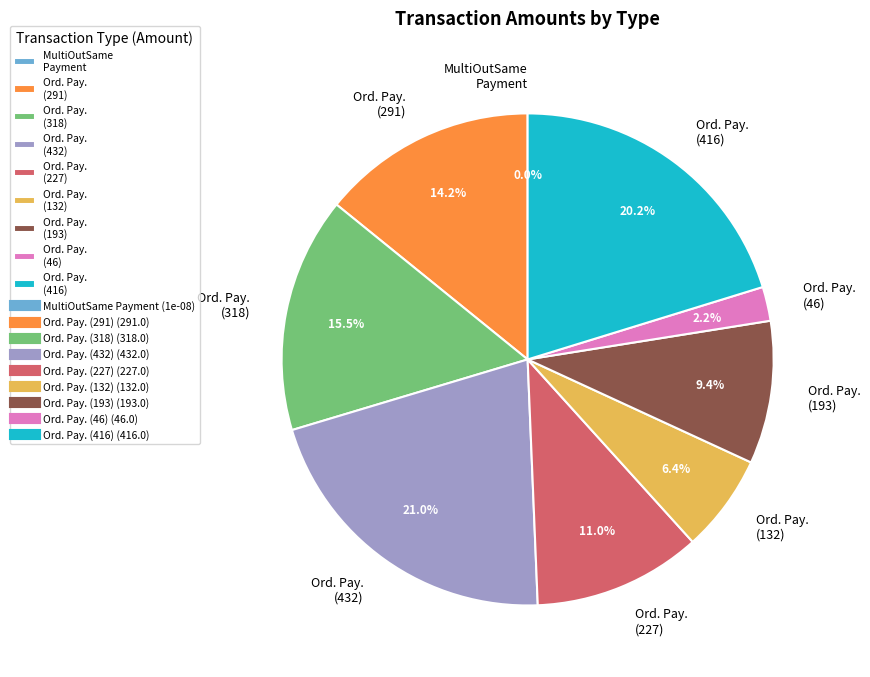

Is it true that Ordinary Payment (193) is 9% of the pie?

True